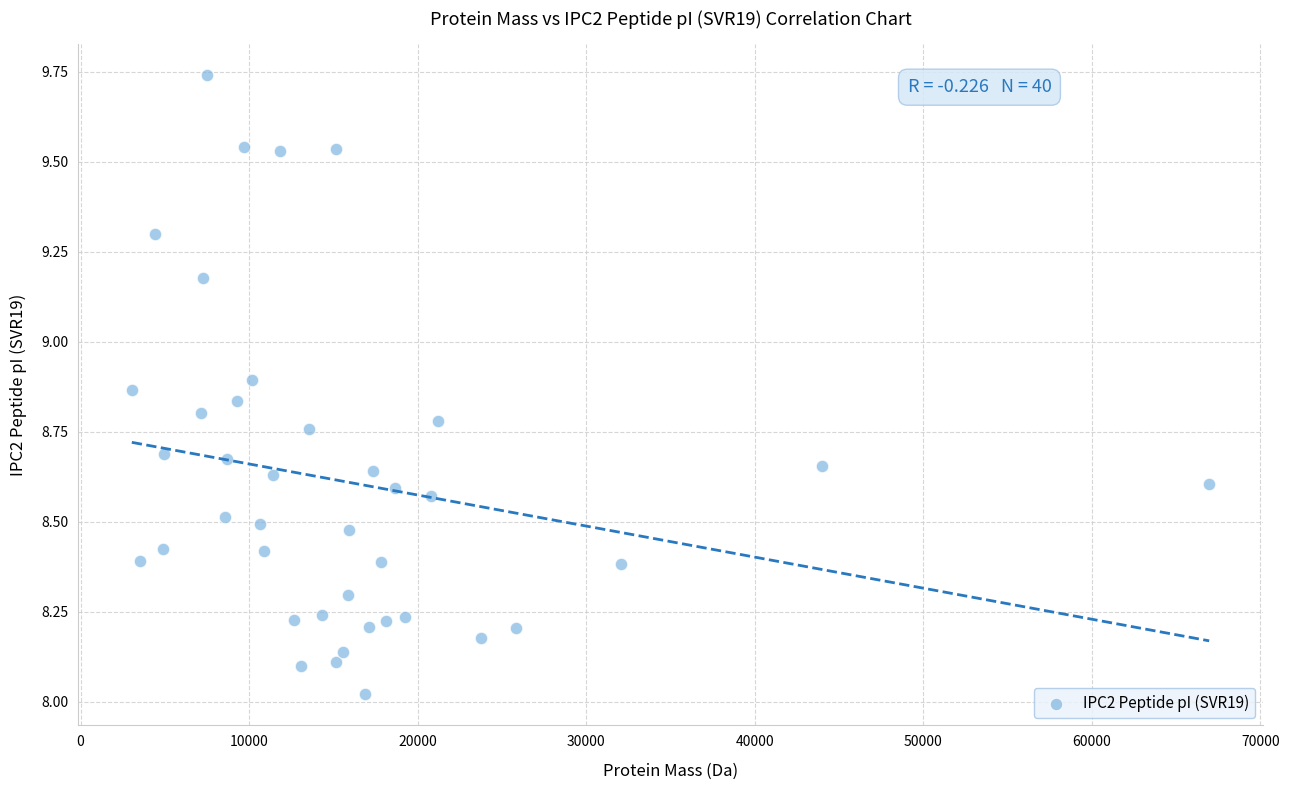

What is the range of Y values (max minus min)?

1.7